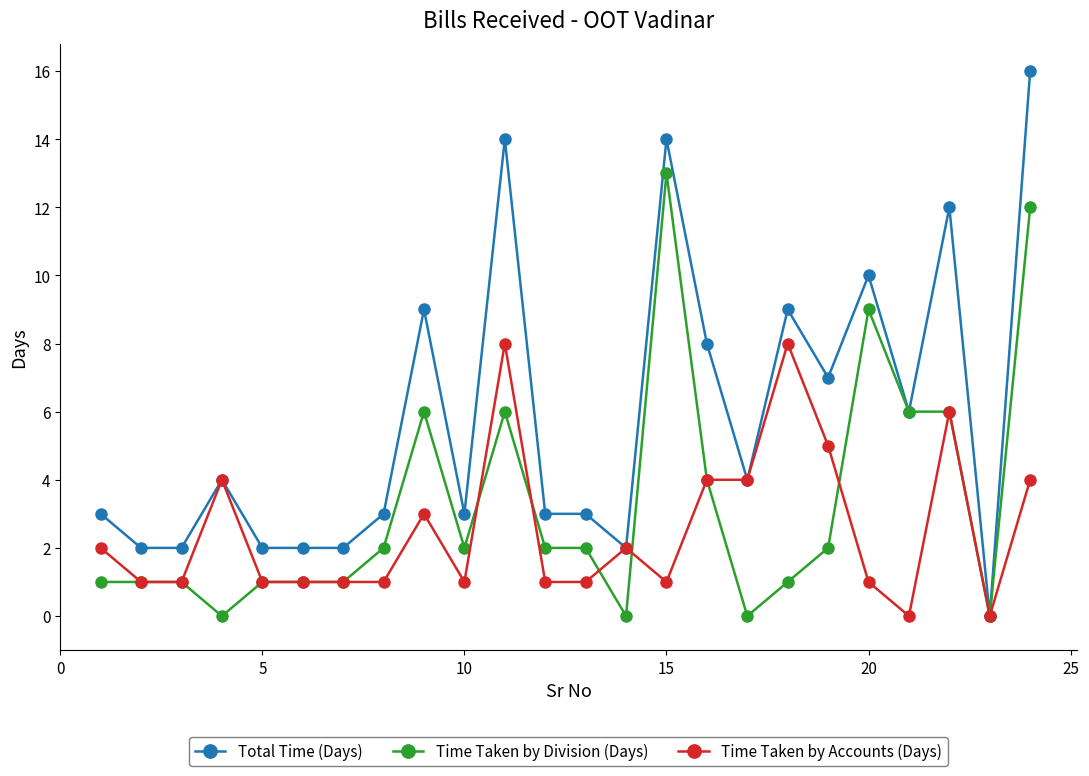

What is the value of the Total Time (Days) point at the 15th from the left?

14